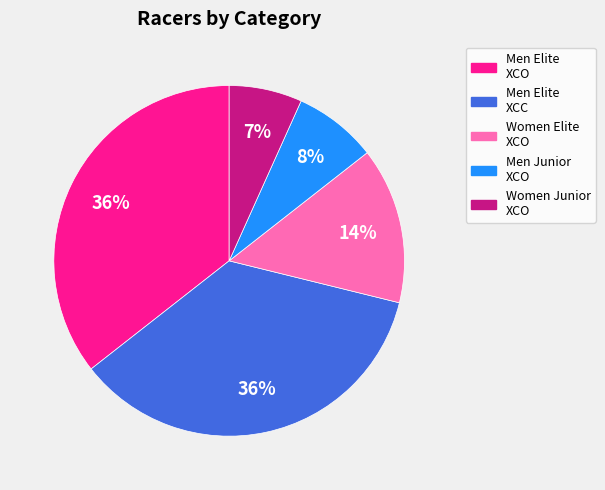

To the nearest percent, what is the difference between the Men Junior XCO and Men Elite XCC slice percentages?

28%